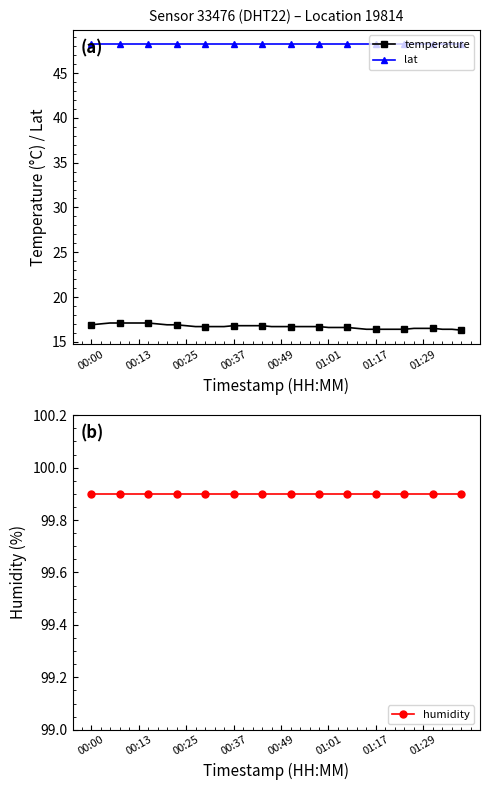

True or false: lat and humidity cross at least once.

False